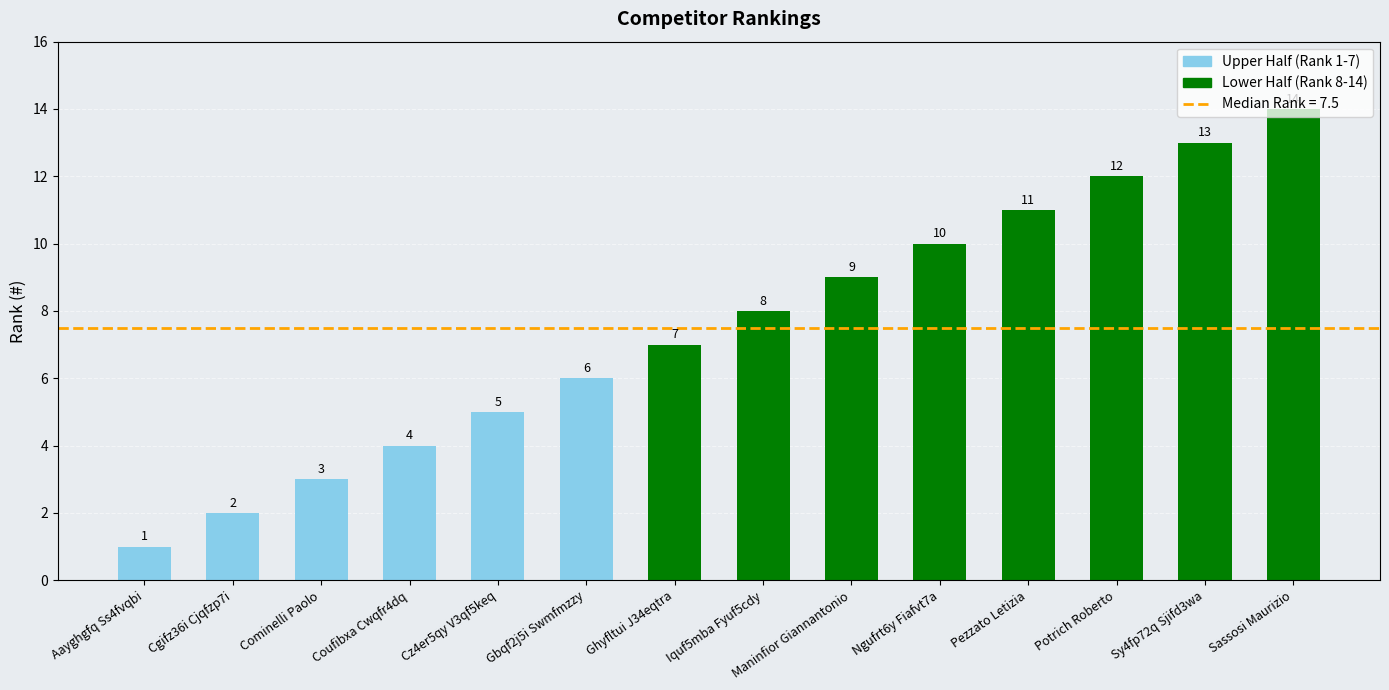

Where is the data nearest to the value 7?

Ghyfltui J34eqtra